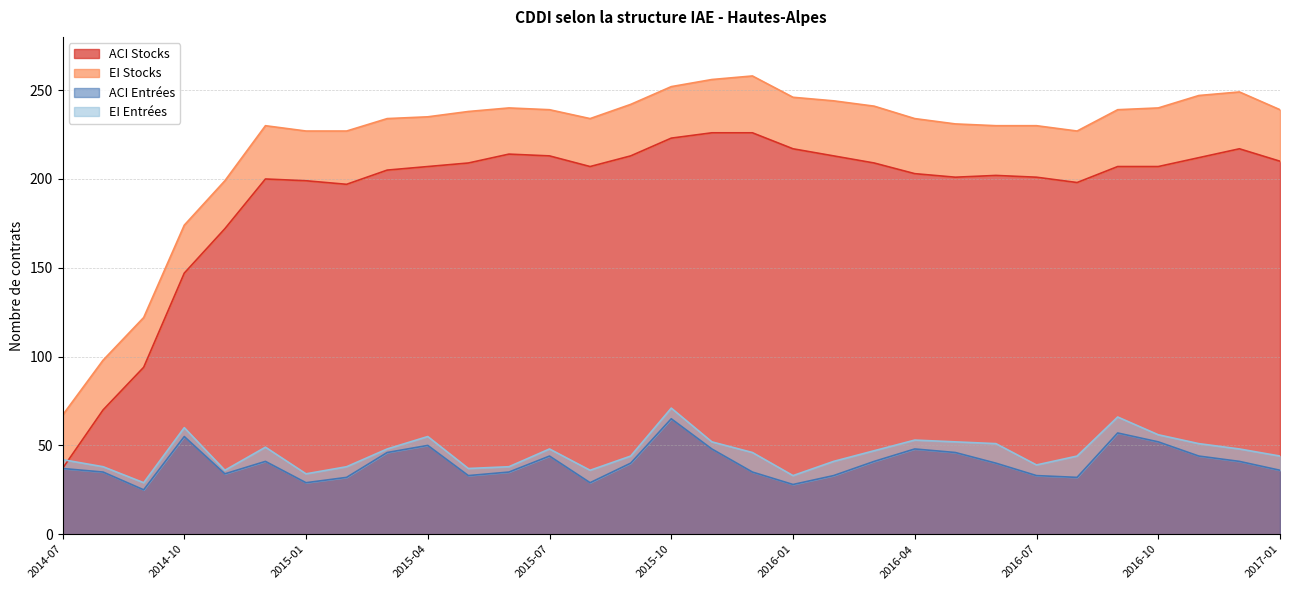

What is the smallest value displayed?

25